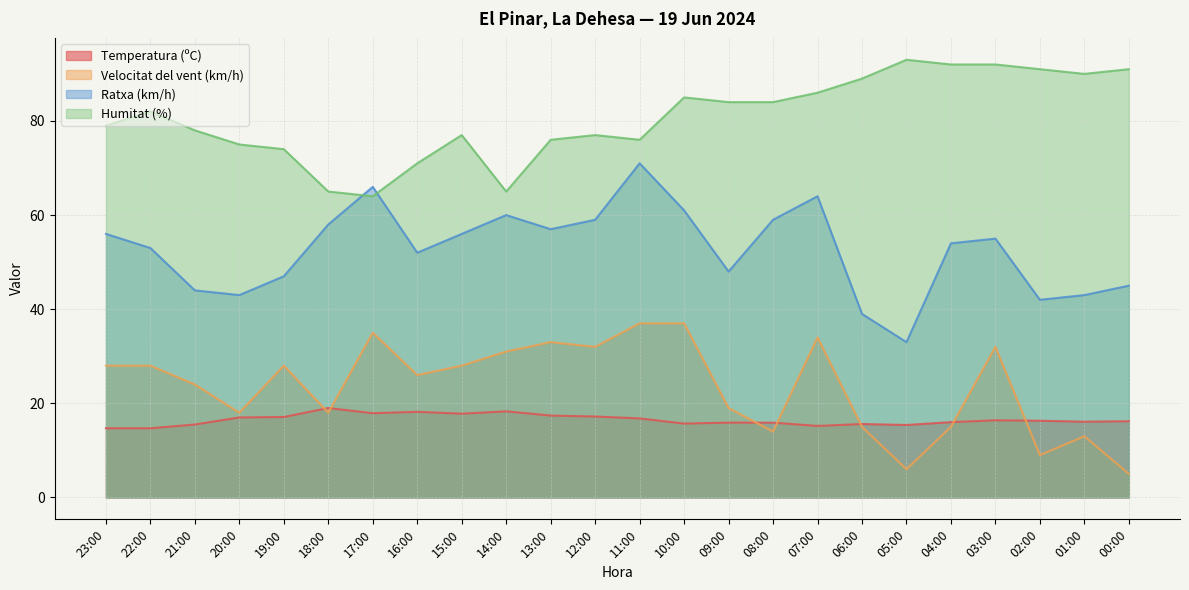

What is the label of the 17th point from the left?

07:00